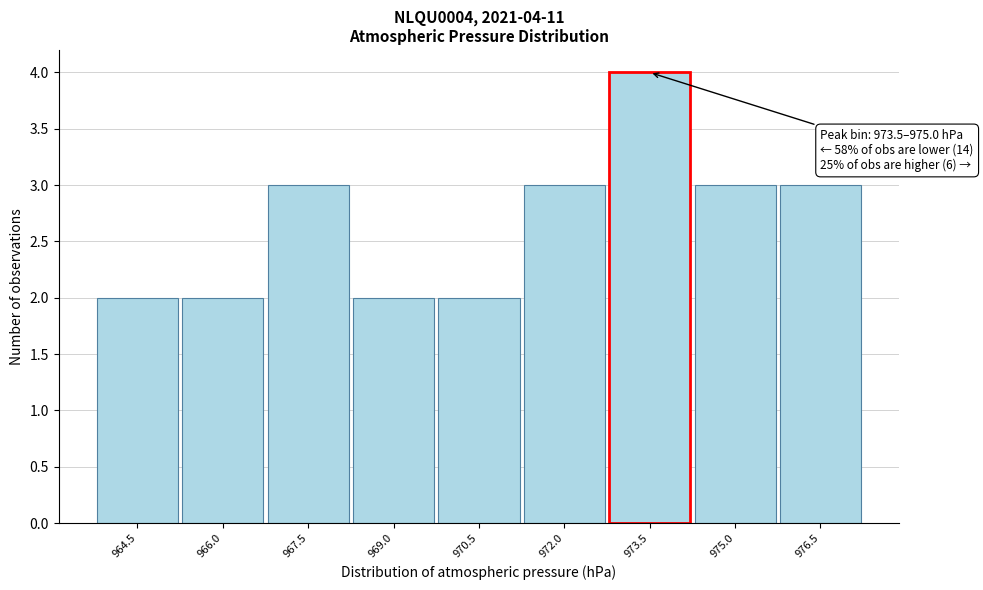

Reading left to right, what are all the values shown in this chart?

964.5=2	966.0=2	967.5=3	969.0=2	970.5=2	972.0=3	973.5=4	975.0=3	976.5=3